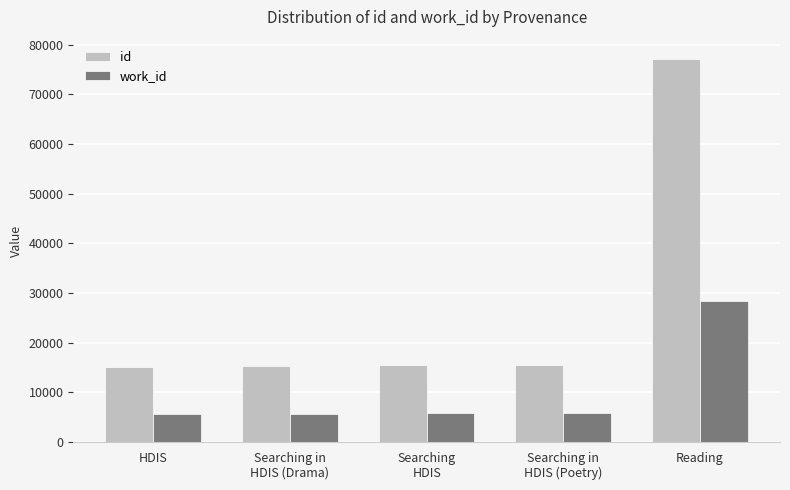

How many series are shown in this chart?

2